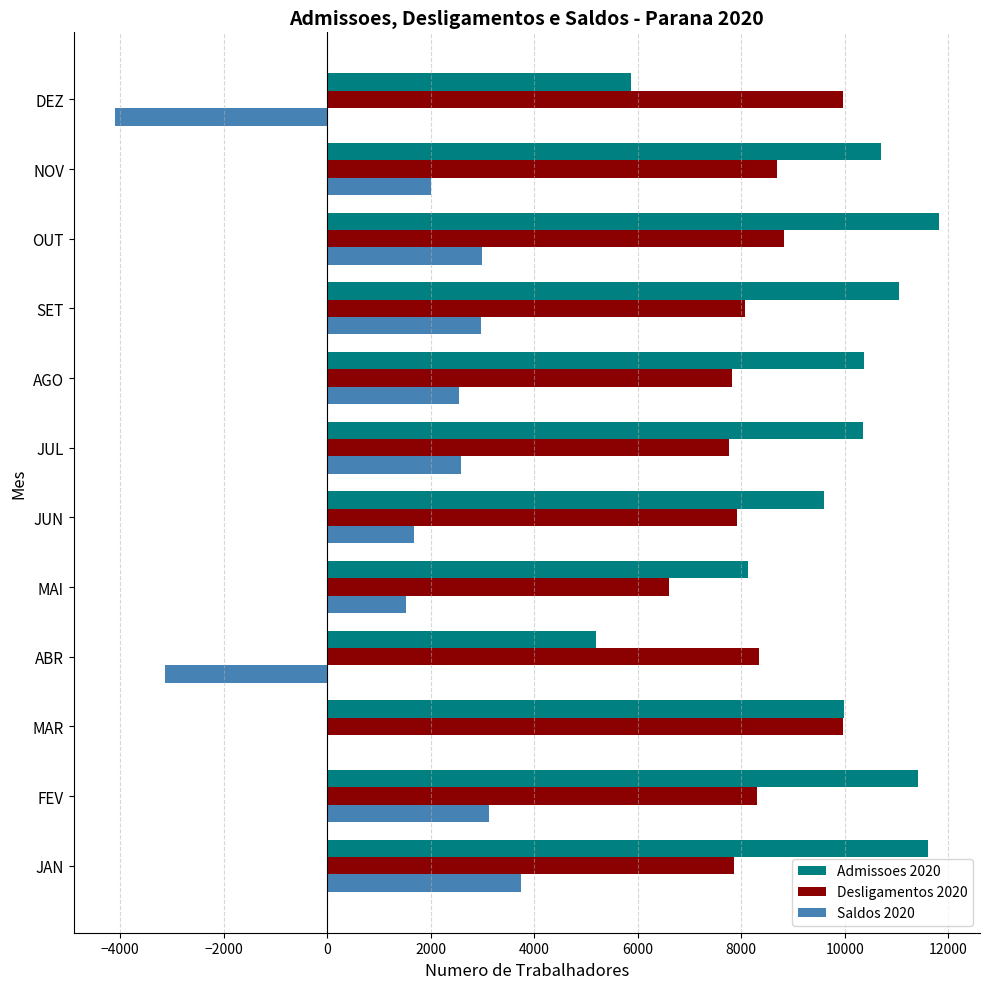

Which category has the highest value in the Saldos 2020 series?

JAN